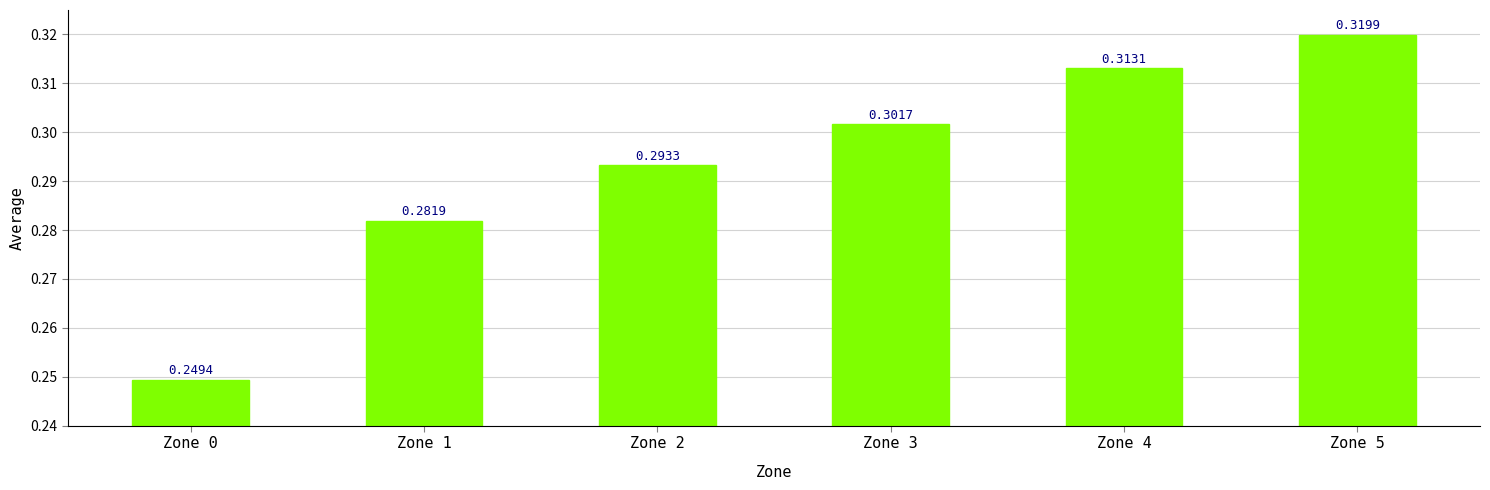

Between Zone 2 and Zone 4, which is larger?

Zone 4